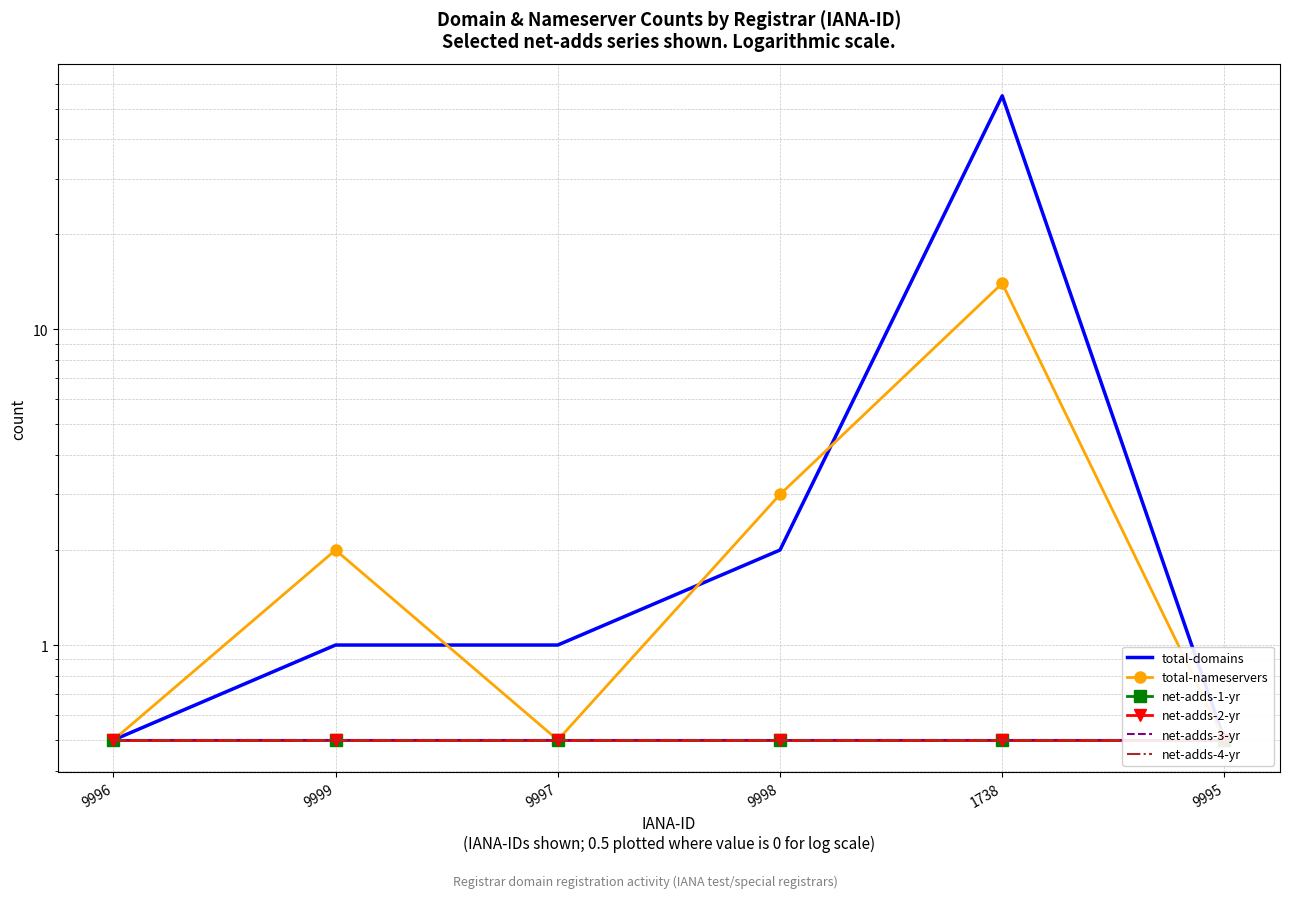

True or false: net-adds-3-yr and total-domains cross at least once.

False